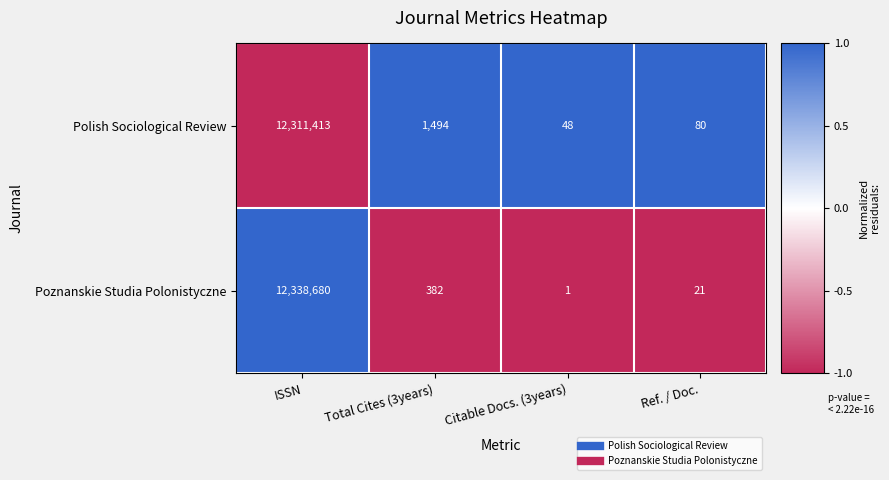

Which series has the largest total across all categories?

Poznanskie Studia Polonistyczne